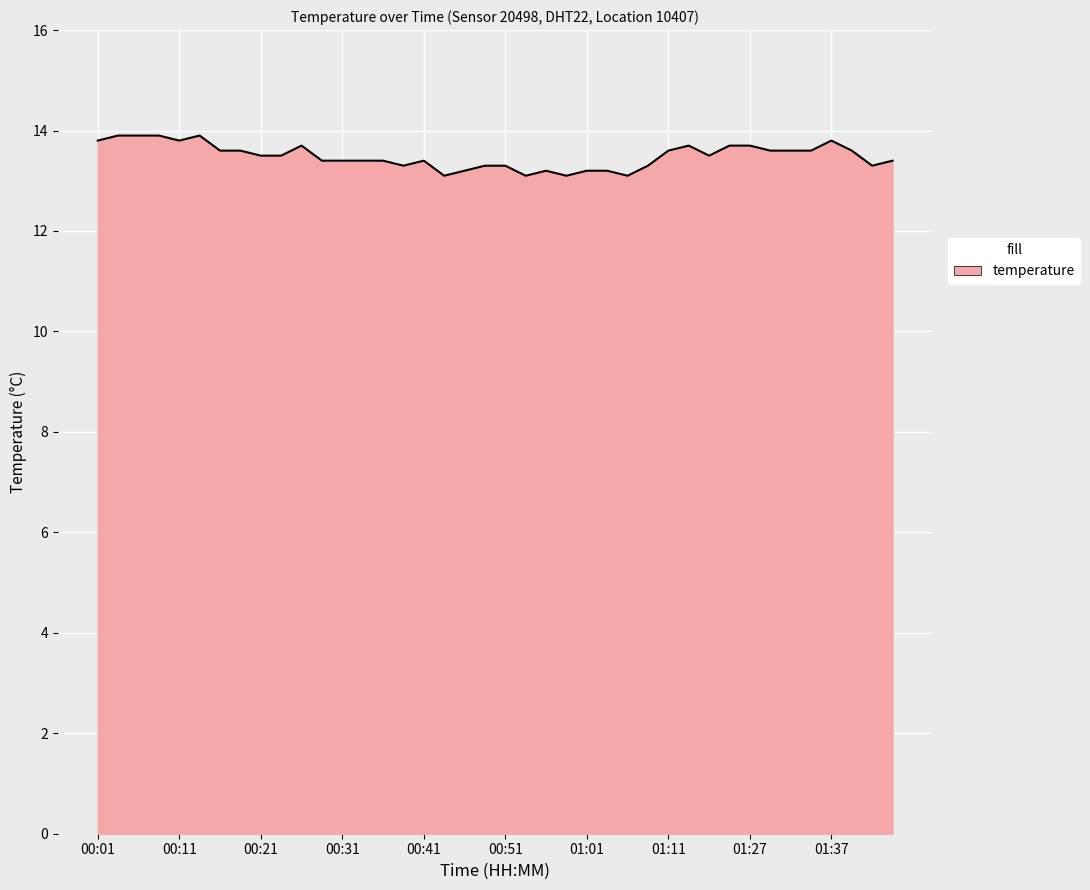

What is the difference between the maximum and minimum values?

0.8